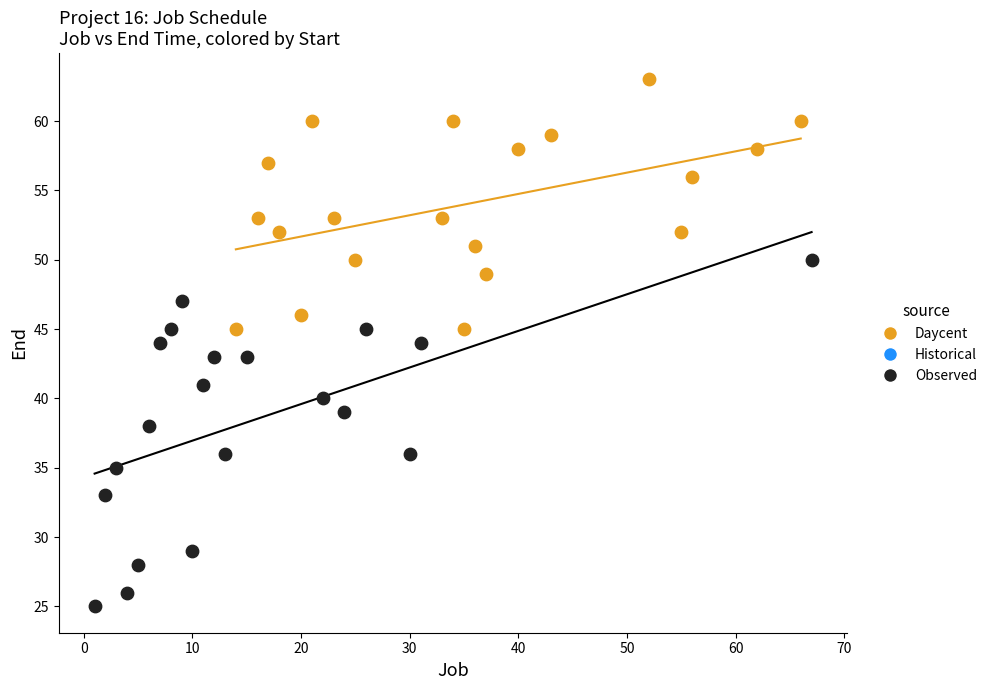

Which series has the widest spread of Y values?

Observed